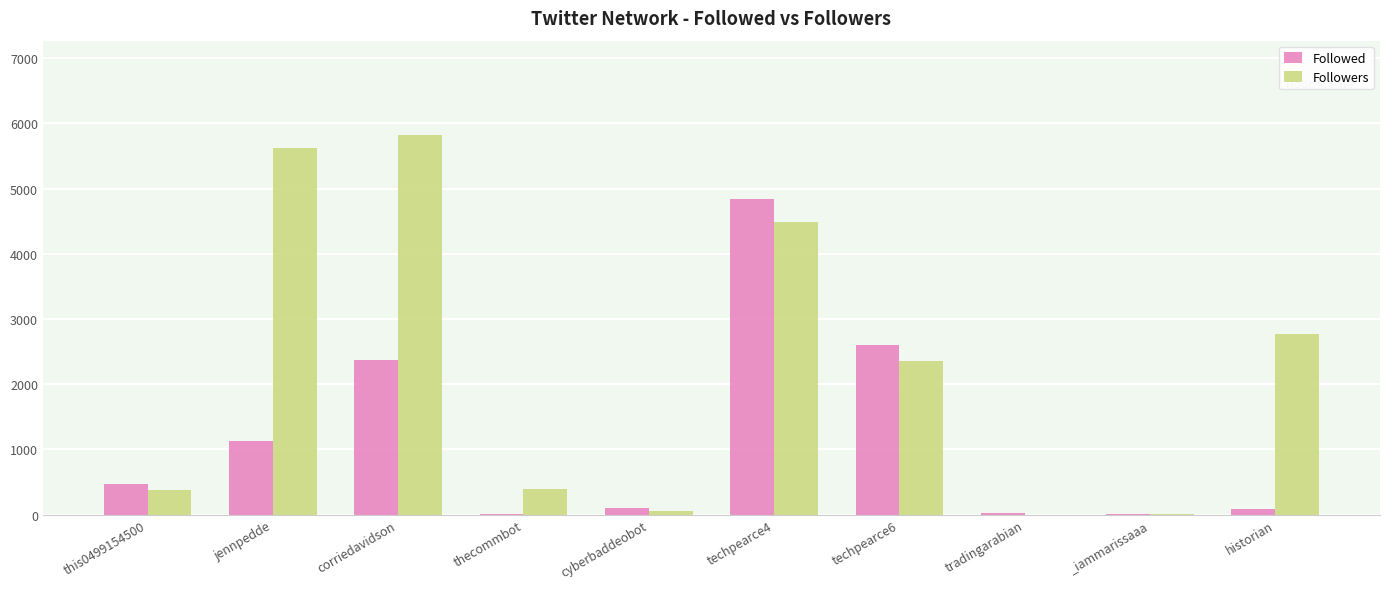

At which label does Followers reach its peak?

corriedavidson